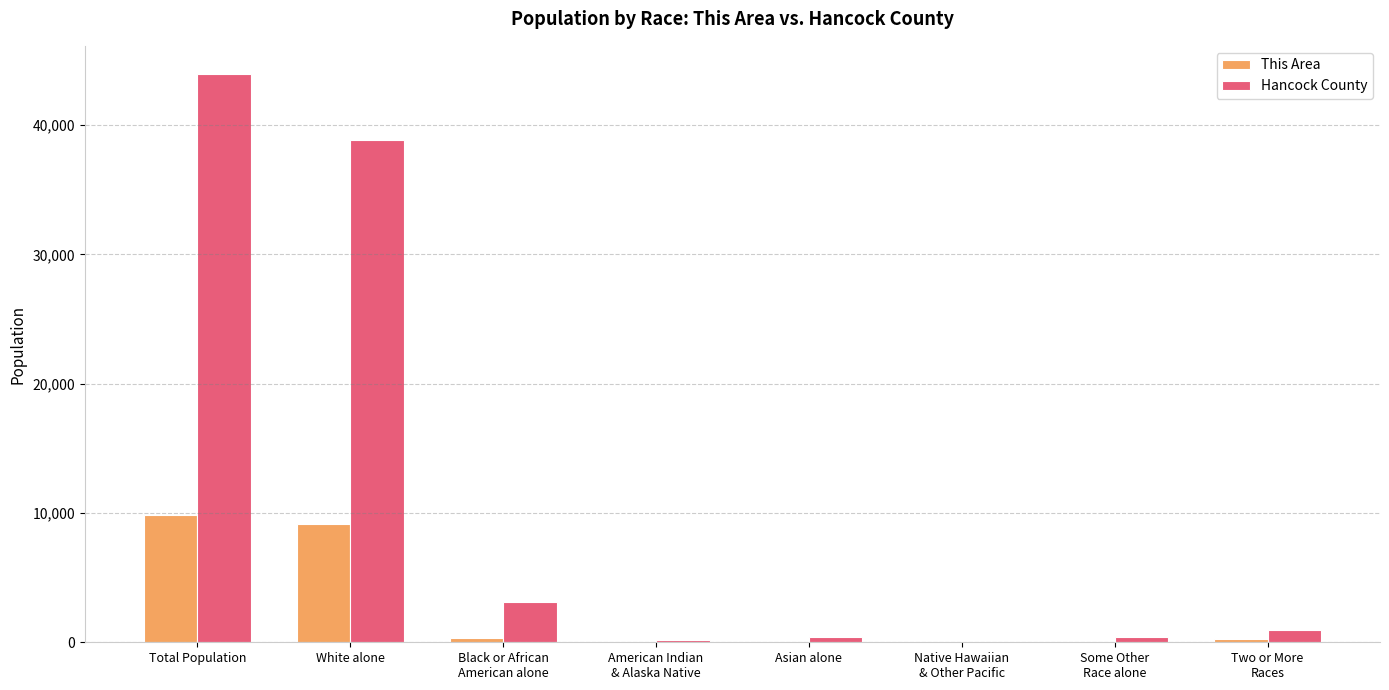

Which category has the highest value across all series?

Total Population